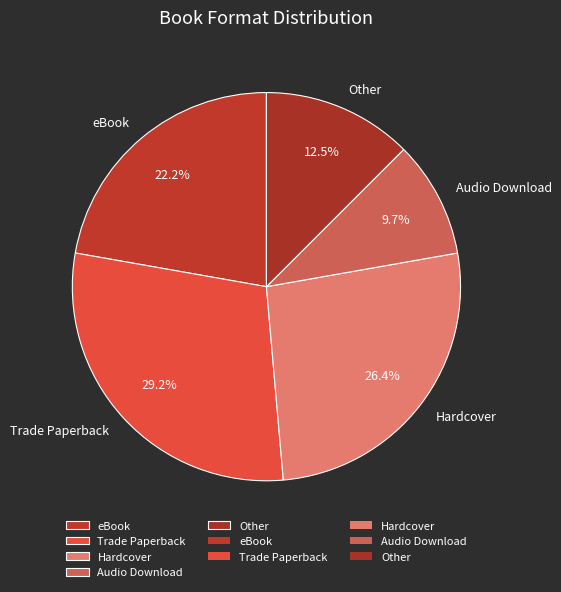

Do Other and Hardcover together represent more than half of the pie?

No